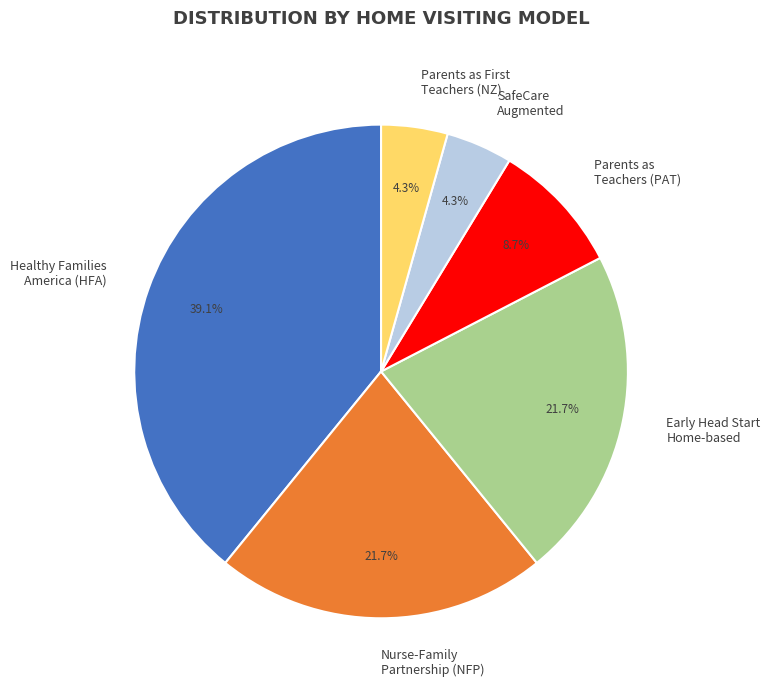

Which category has the biggest portion of the pie?

Healthy Families America (HFA)